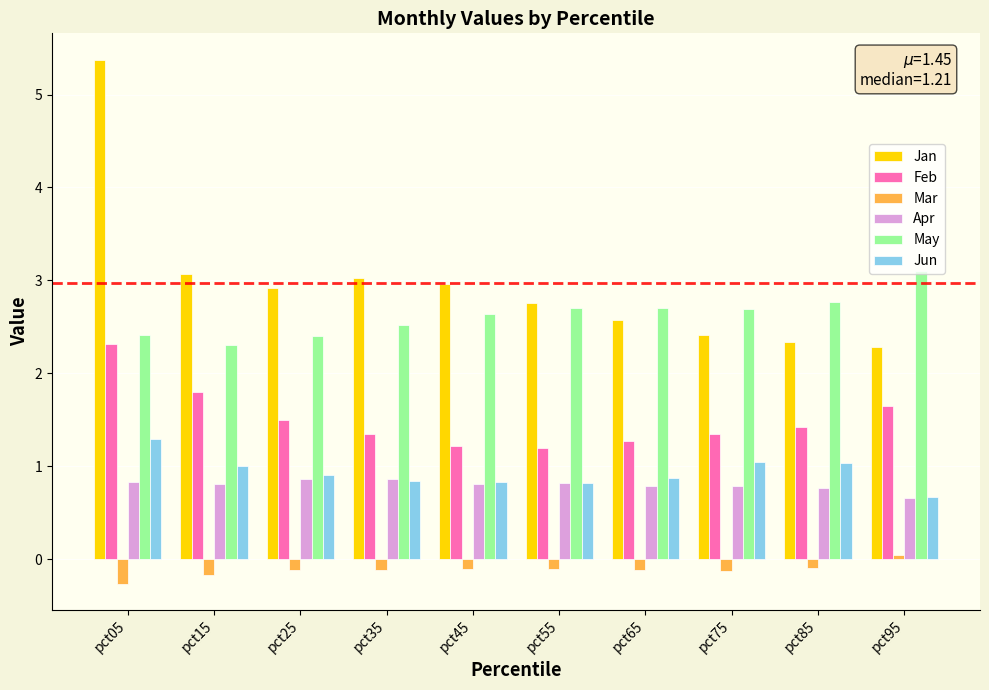

What is the minimum value shown in the chart?

-0.3